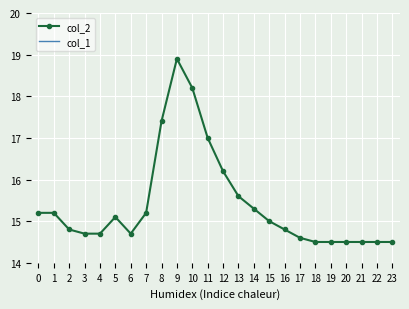

True or false: col_2 and col_1 cross at least once.

False